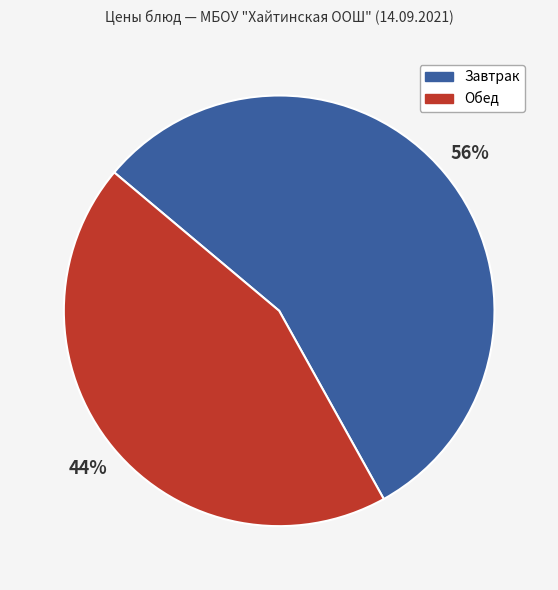

Is there a majority slice in this chart?

Yes